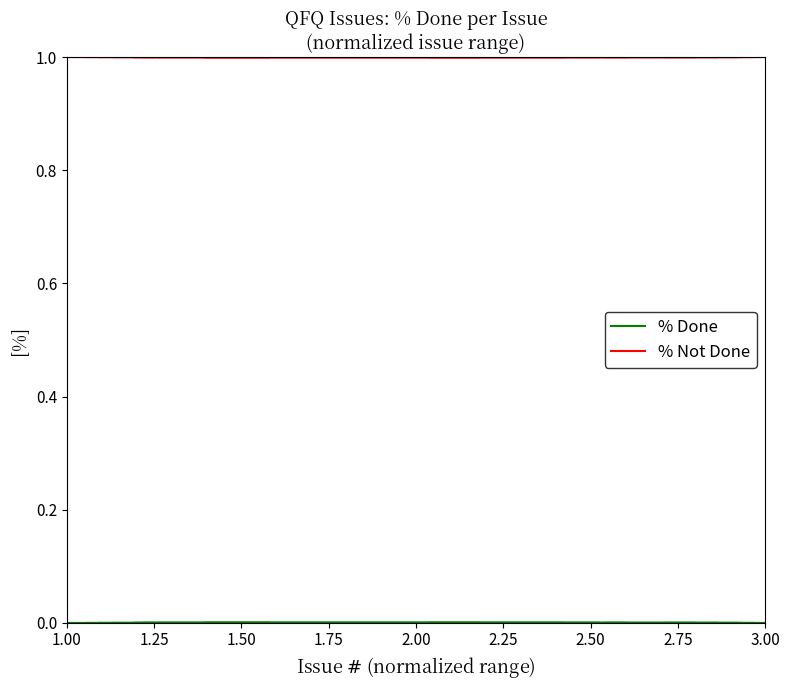

What are all the series names shown in the legend?

% Done, % Not Done